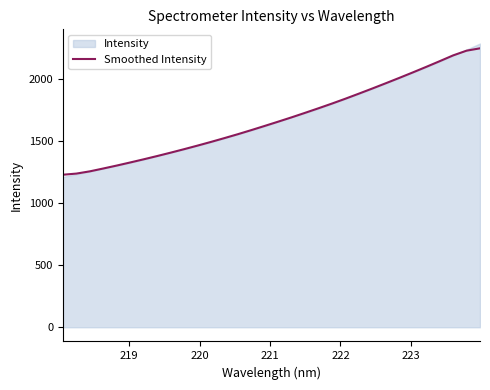

How many data points are above 1654?

16